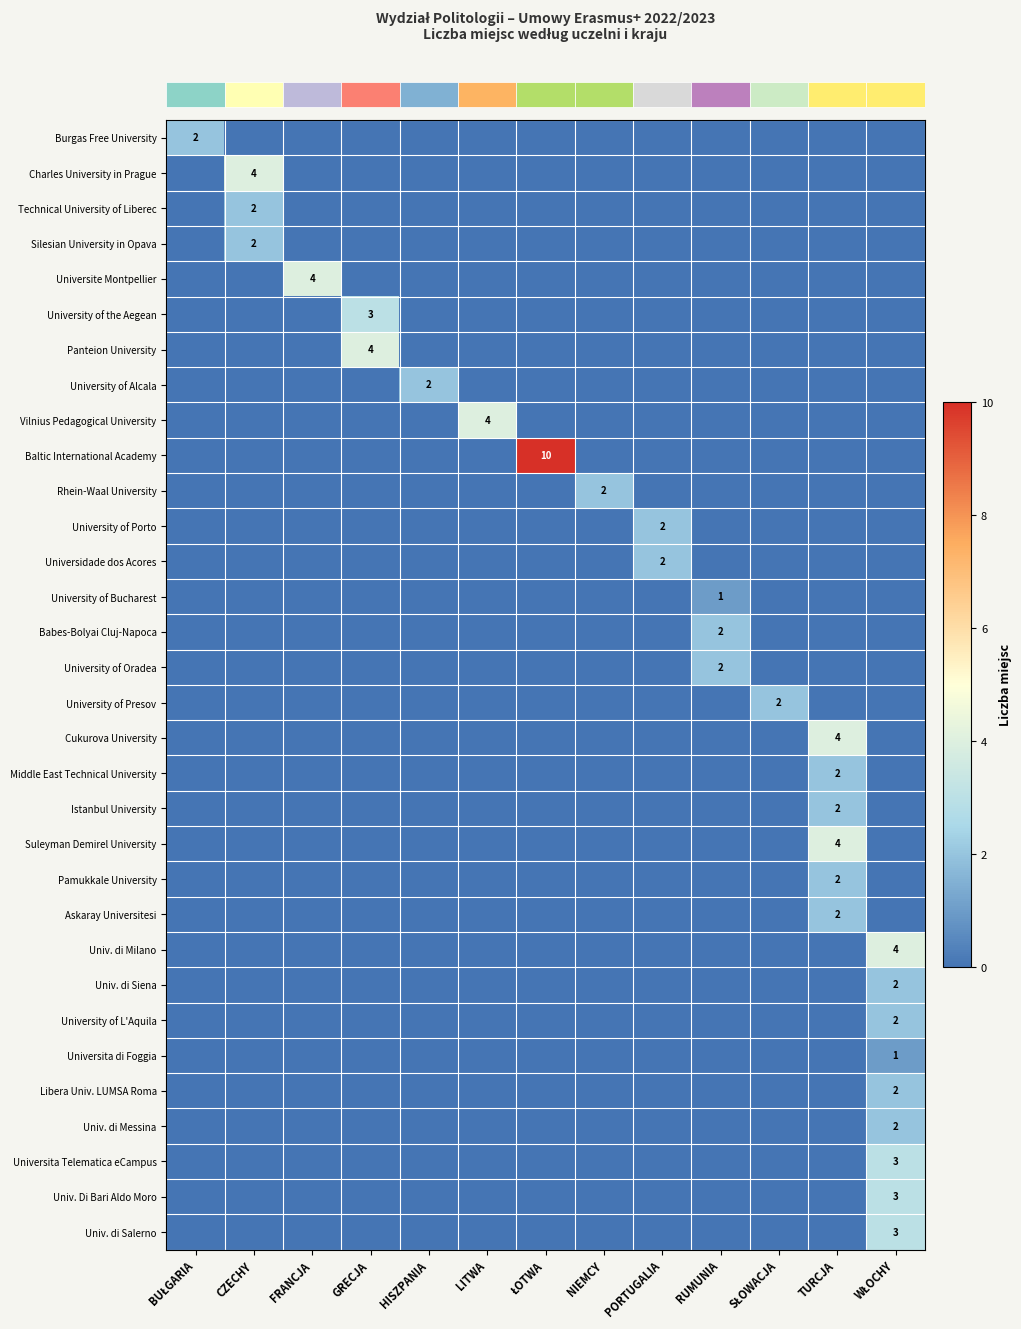

How many categories are shown in the chart?

13